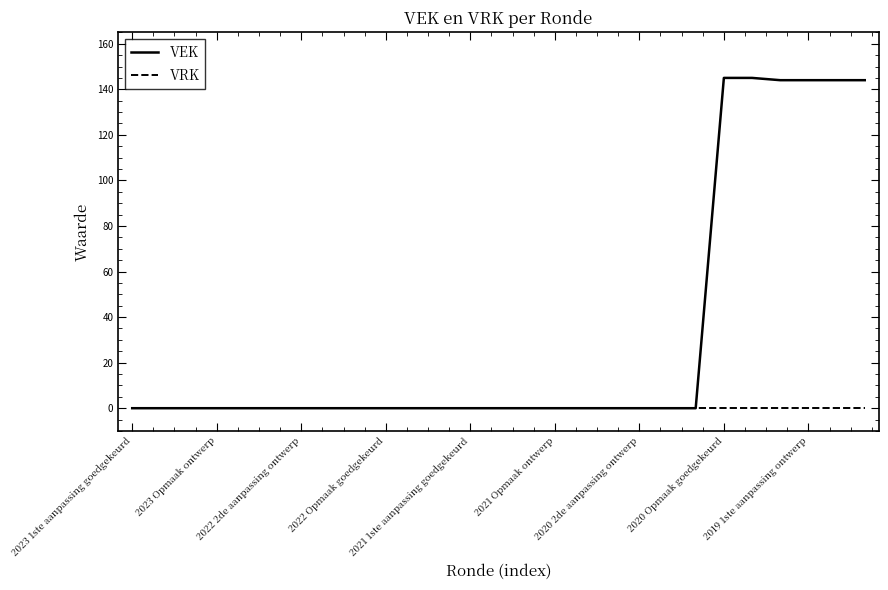

List the series in order of their peak value, highest first.

VEK, VRK